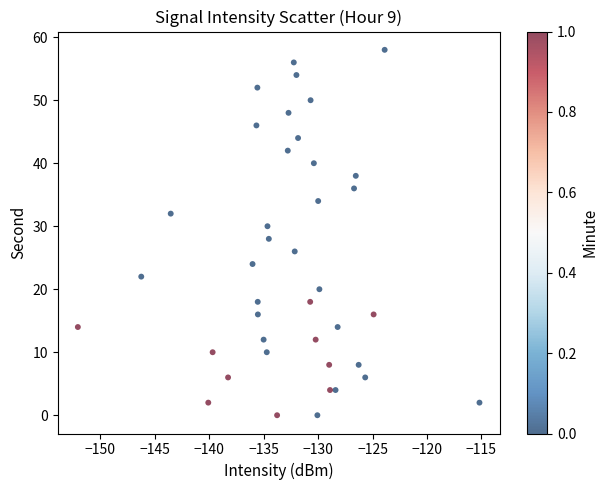

What is the range of Y values (max minus min)?

58